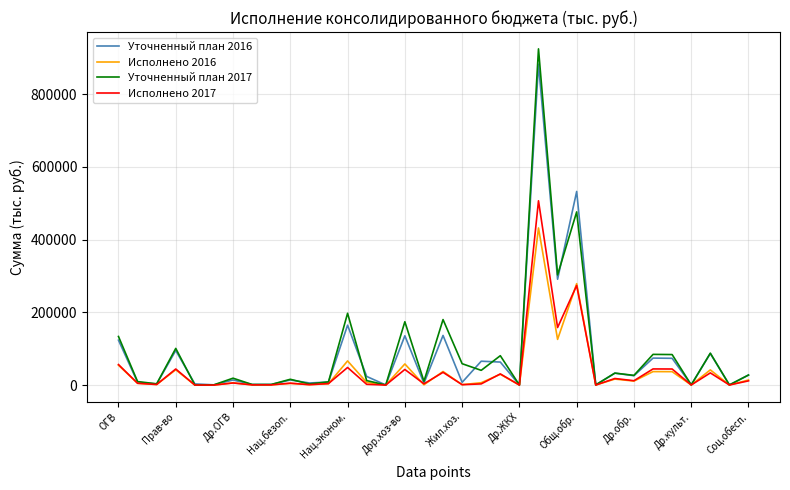

What is the maximum value shown in the chart?

924749.7